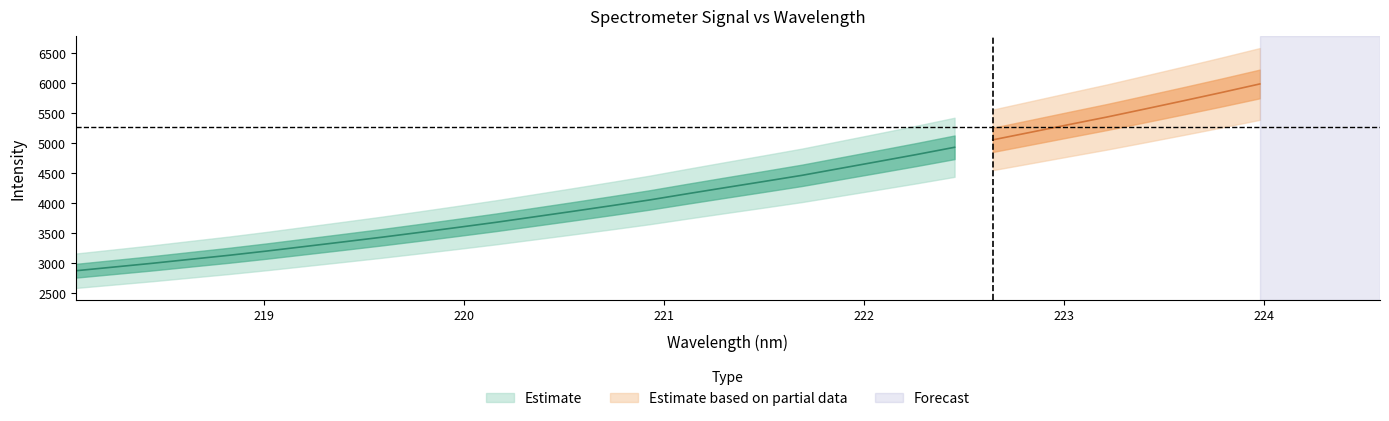

Reading left to right, extract all data points from this chart.

x: 218.1	218.3	218.4	218.6	218.8	219.0	219.2	219.4	219.6	219.8	220.0	220.2	220.4	220.5	220.7	220.9	221.1	221.3	221.5	221.7	221.9	222.1	222.3	222.5	222.6	222.8	223.0	223.2	223.4	223.6	223.8	224.0
y: 2870.2	2932.3	2994.4	3061.4	3127.5	3199.2	3275.4	3351.7	3429.0	3510.3	3593.7	3678.8	3769.8	3860.9	3954.2	4049.8	4154.6	4257.2	4358.5	4461.4	4576.9	4691.9	4808.2	4929.5	5053.2	5180.7	5308.6	5435.3	5569.6	5705.5	5843.7	5986.1